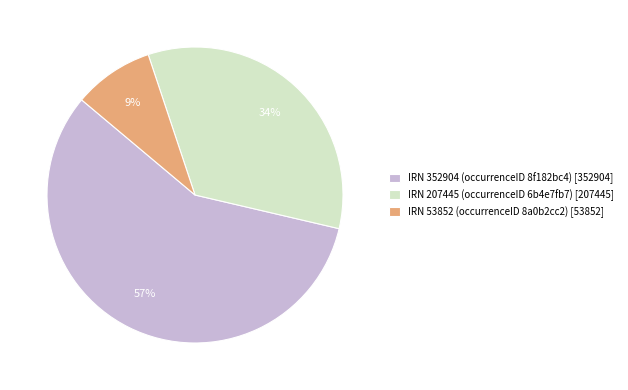

Do IRN 53852 (occurrenceID 8a0b2cc2) [53852] and IRN 352904 (occurrenceID 8f182bc4) [352904] together represent more than half of the pie?

Yes